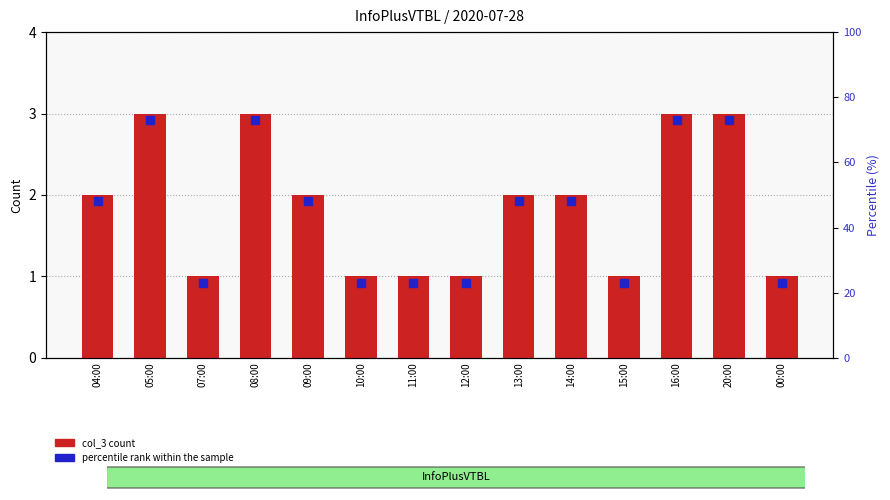

At how many categories does at least one series exceed 2?

4